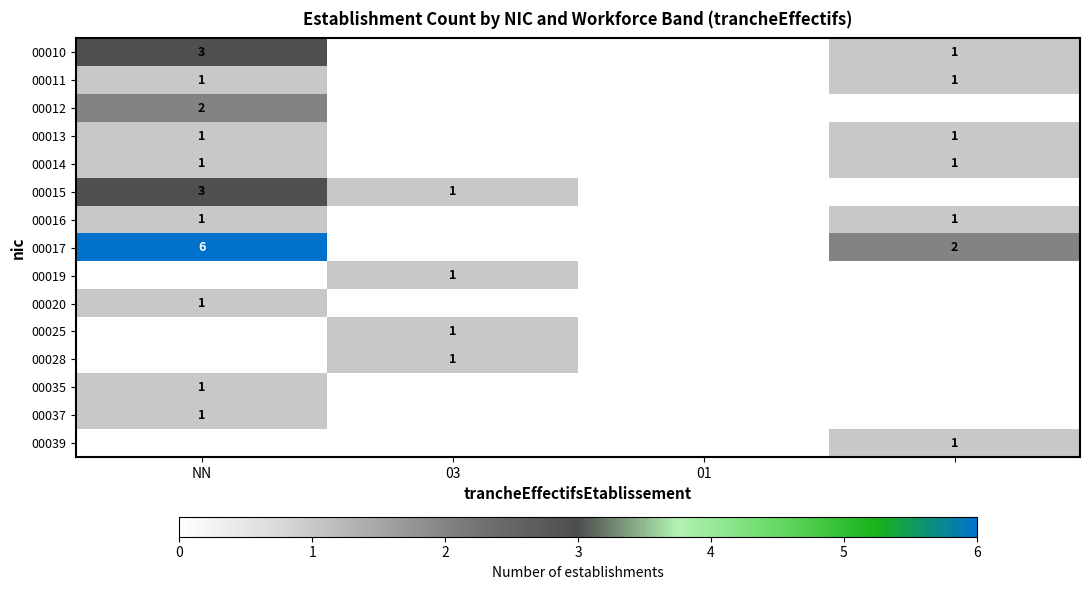

Is it true that 00015 equals 0 at 01?

True